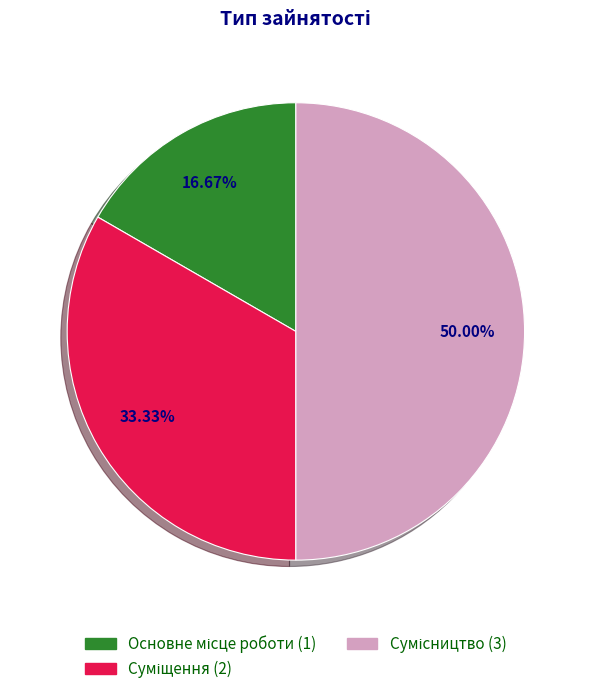

To the nearest percent, what portion does Сумісництво represent?

50%